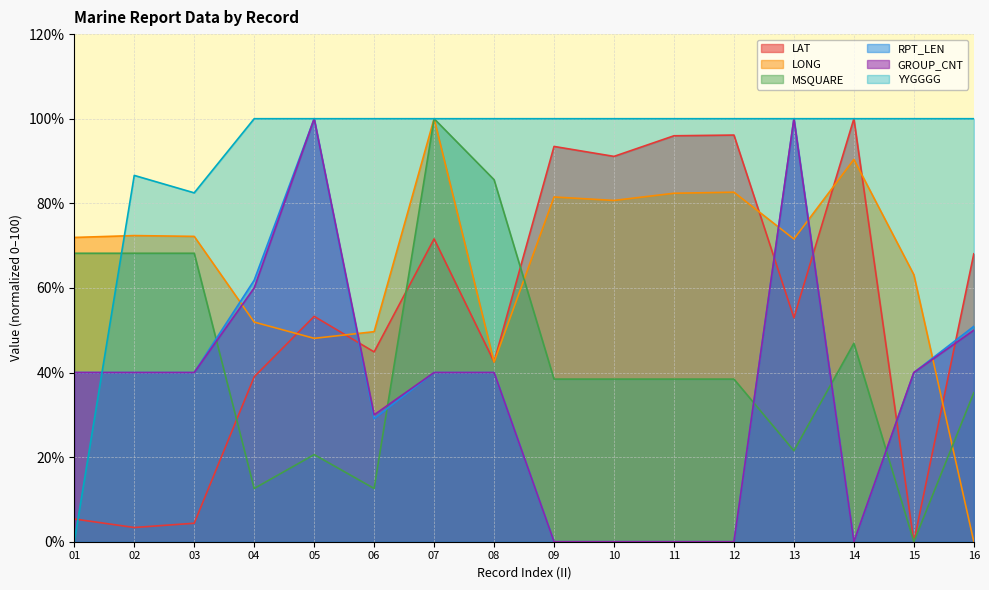

What is the maximum value shown in the chart?

100.0